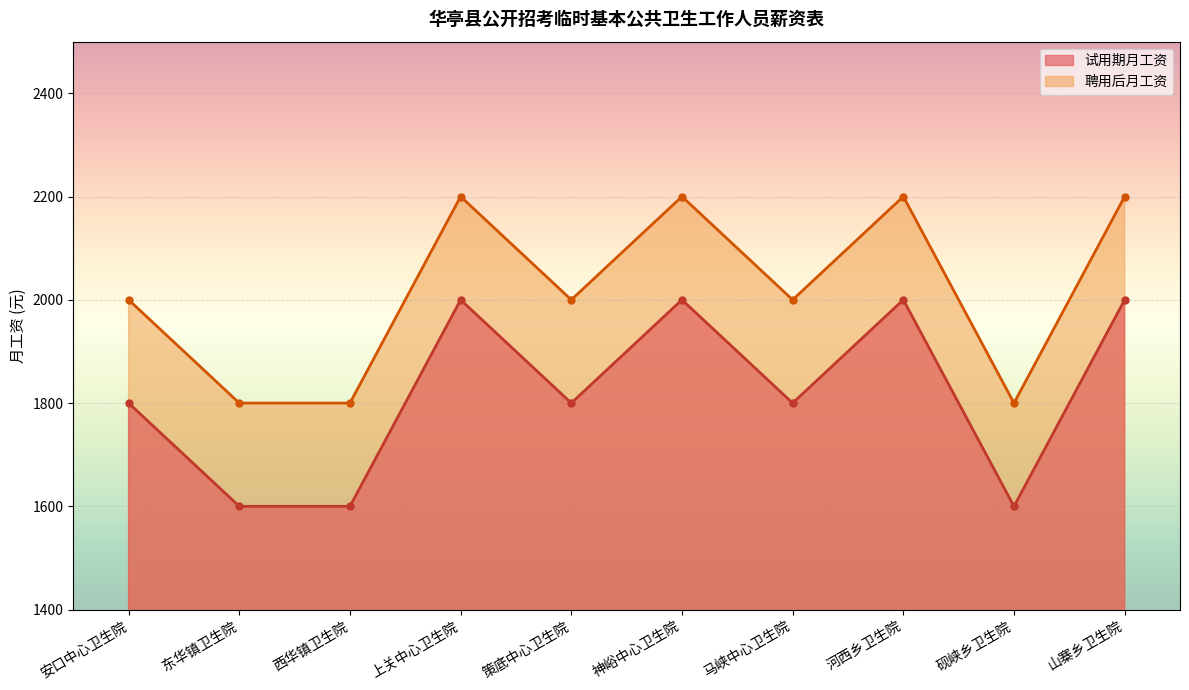

Which series has the widest spread of values?

试用期月工资